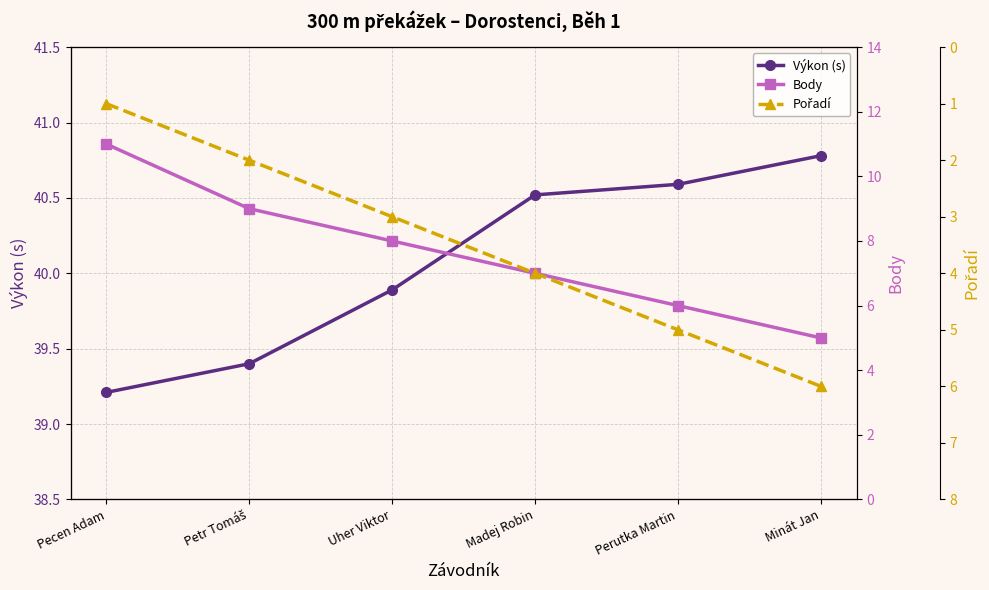

What position from the right is Perutka Martin?

2